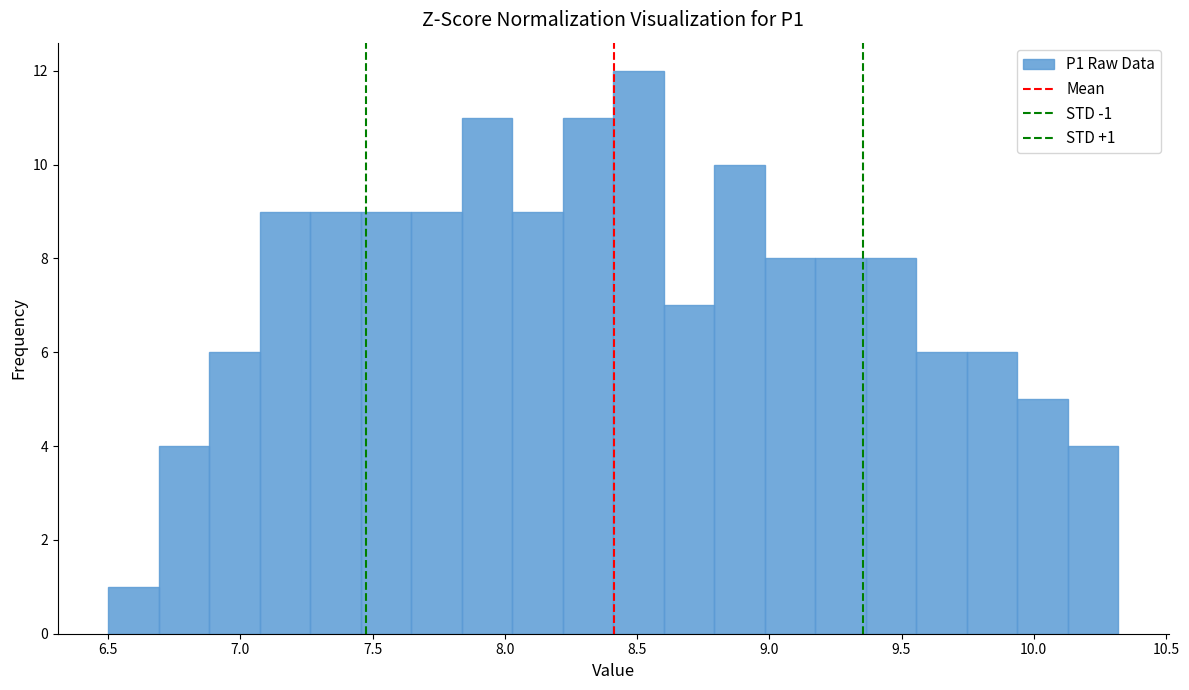

Read against the x-axis, roughly where is the centre of the tallest bar?

8.50